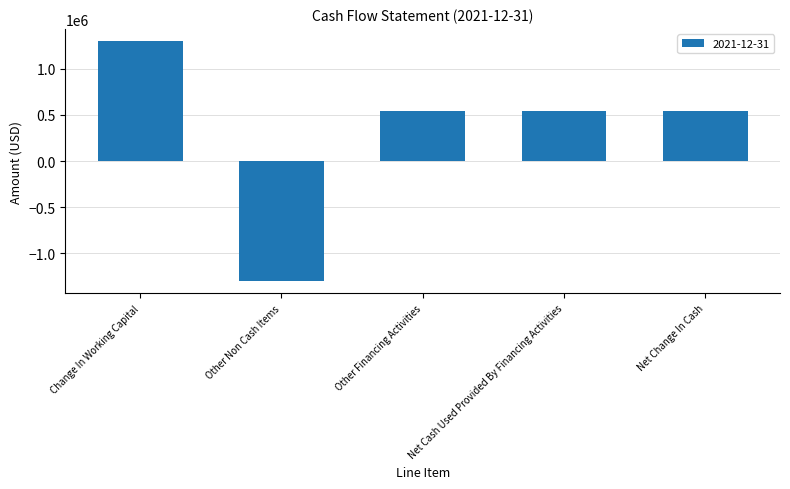

What is the change in value from Other Non Cash Items to Net Change In Cash?

+1846600